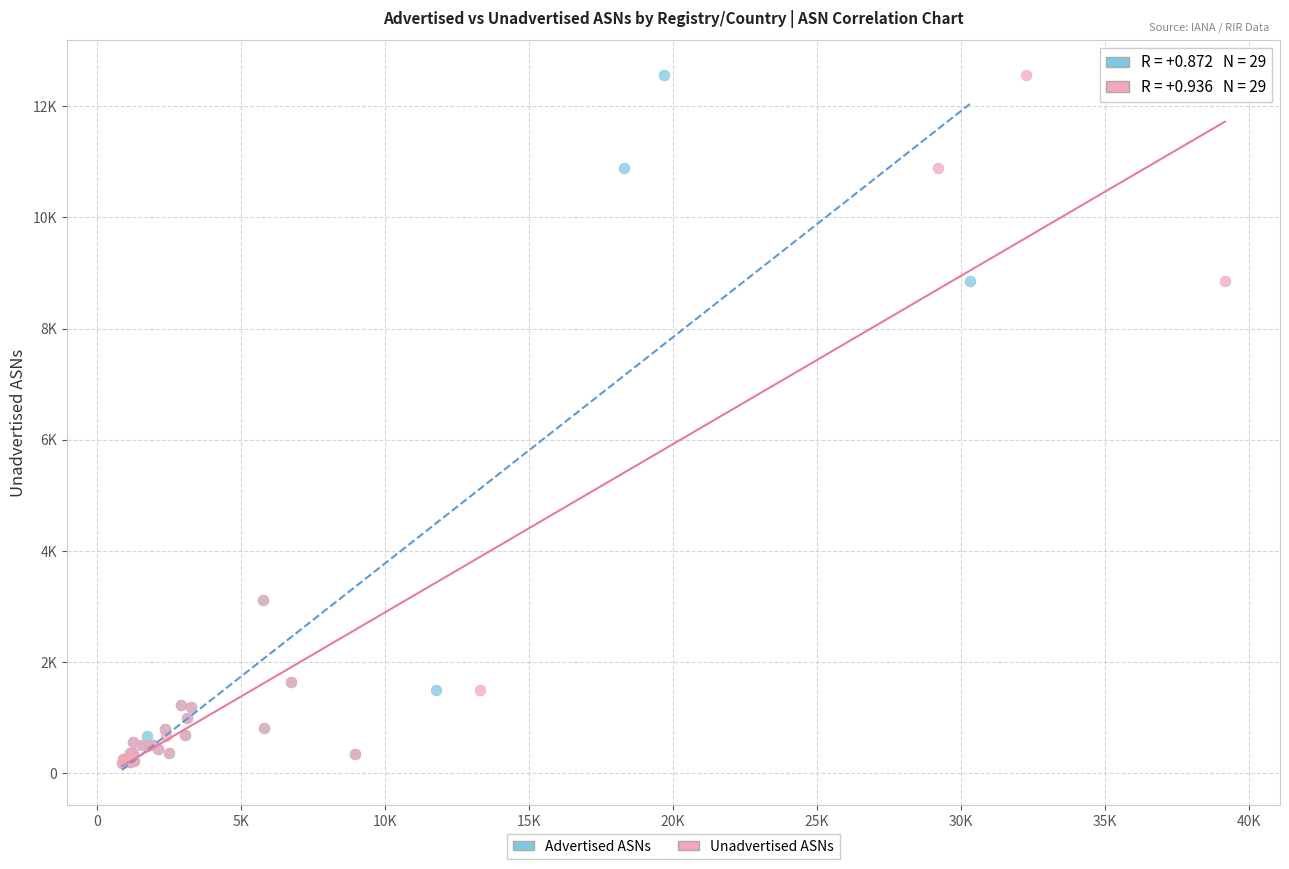

What are all the series names shown in the legend?

Advertised ASNs, Unadvertised ASNs